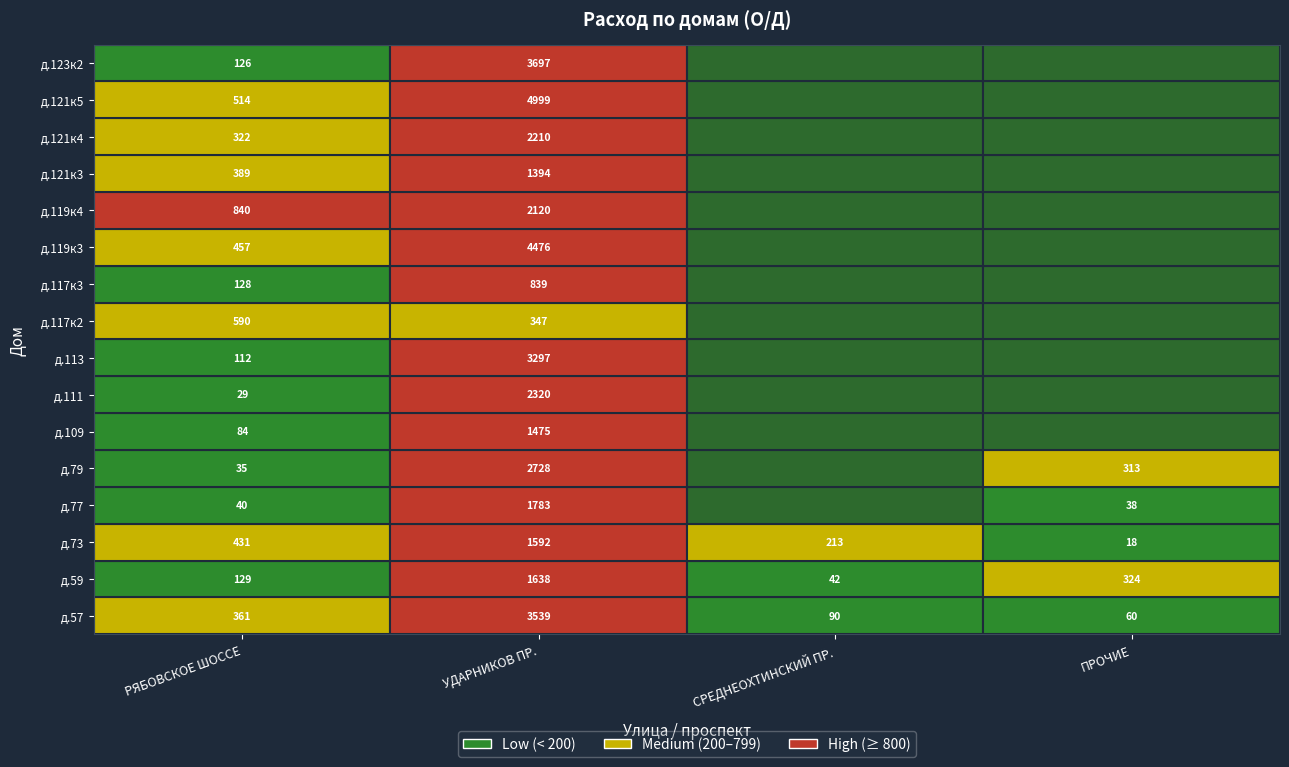

Reading left to right, what are all the values shown in this chart?

РЯБОВСКОЕ ШОССЕ: 361	129	431	40	35	84	29	112	590	128	457	840	389	322	514	126
УДАРНИКОВ ПР.: 3539	1638	1592	1783	2728	1475	2320	3297	347	839	4476	2120	1394	2210	4999	3697
СРЕДНЕОХТИНСКИЙ ПР.: 90	42	213	0	0	0	0	0	0	0	0	0	0	0	0	0
ПРОЧИЕ: 60	324	18	38	313	0	0	0	0	0	0	0	0	0	0	0